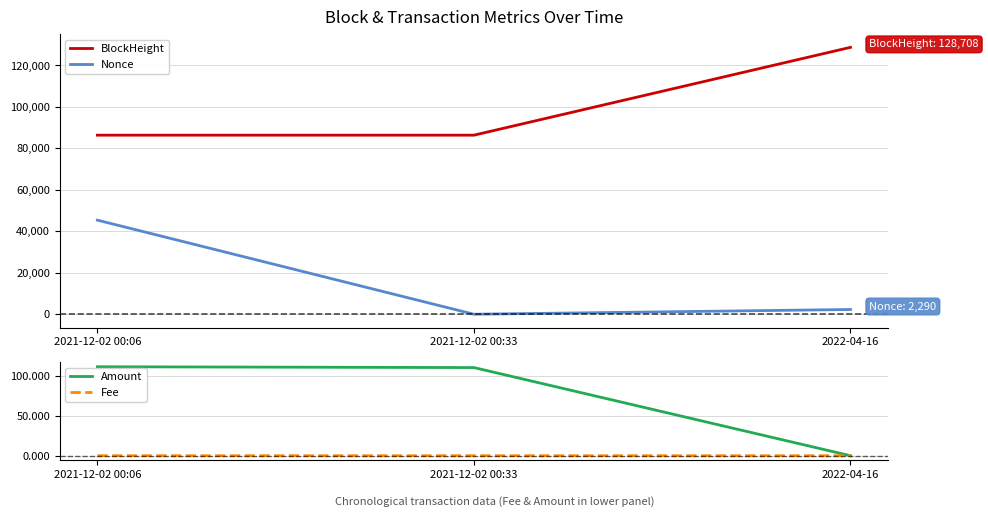

True or false: Nonce has a value of 0.0 at 2021-12-02 00:33.

True